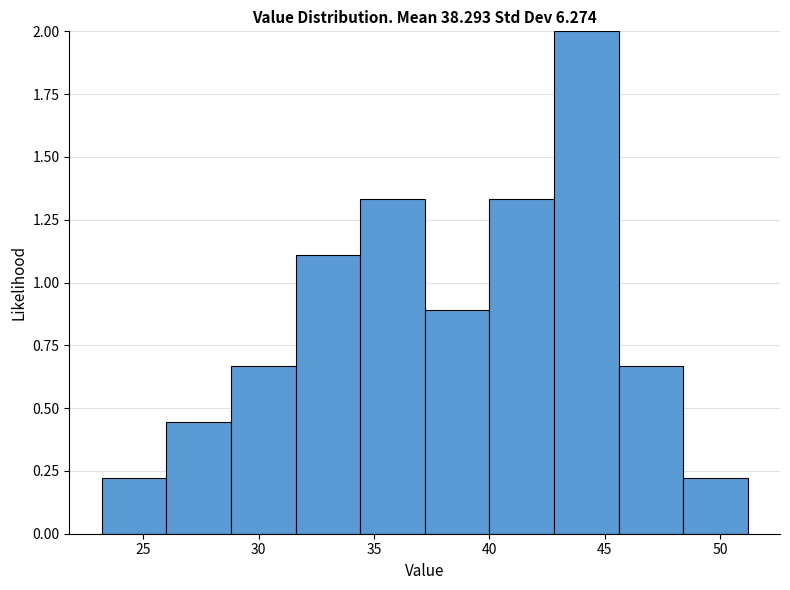

Over which range of the x-axis is the bar tallest?

42.8 to 45.6